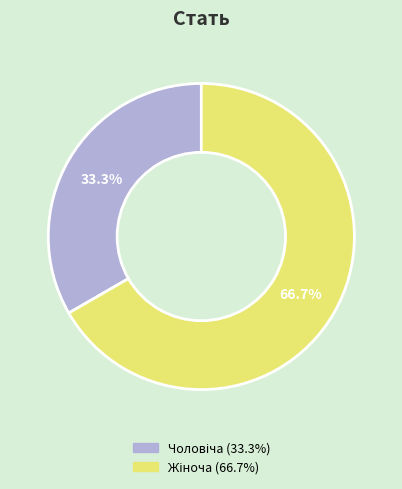

Is there any slice that represents more than half of the pie?

Yes